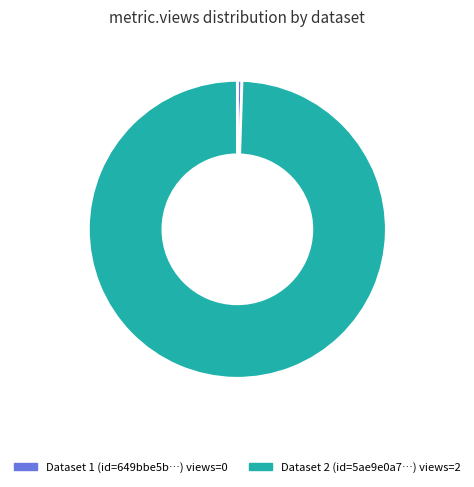

Is there a majority slice in this chart?

Yes